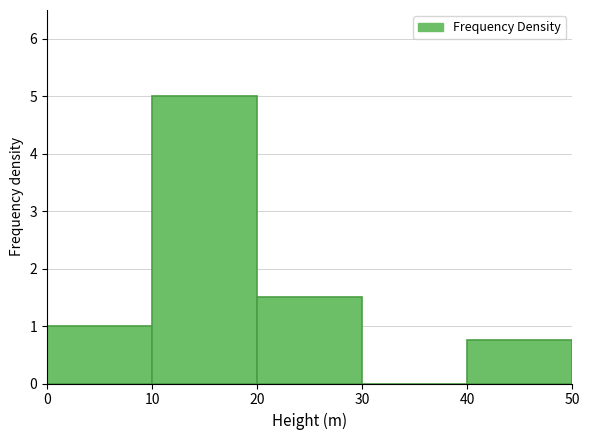

How tall is the bar that spans 20 to 30 on the x-axis? The values are not printed on the chart, so give them approximately, as read against the axis.

1.5